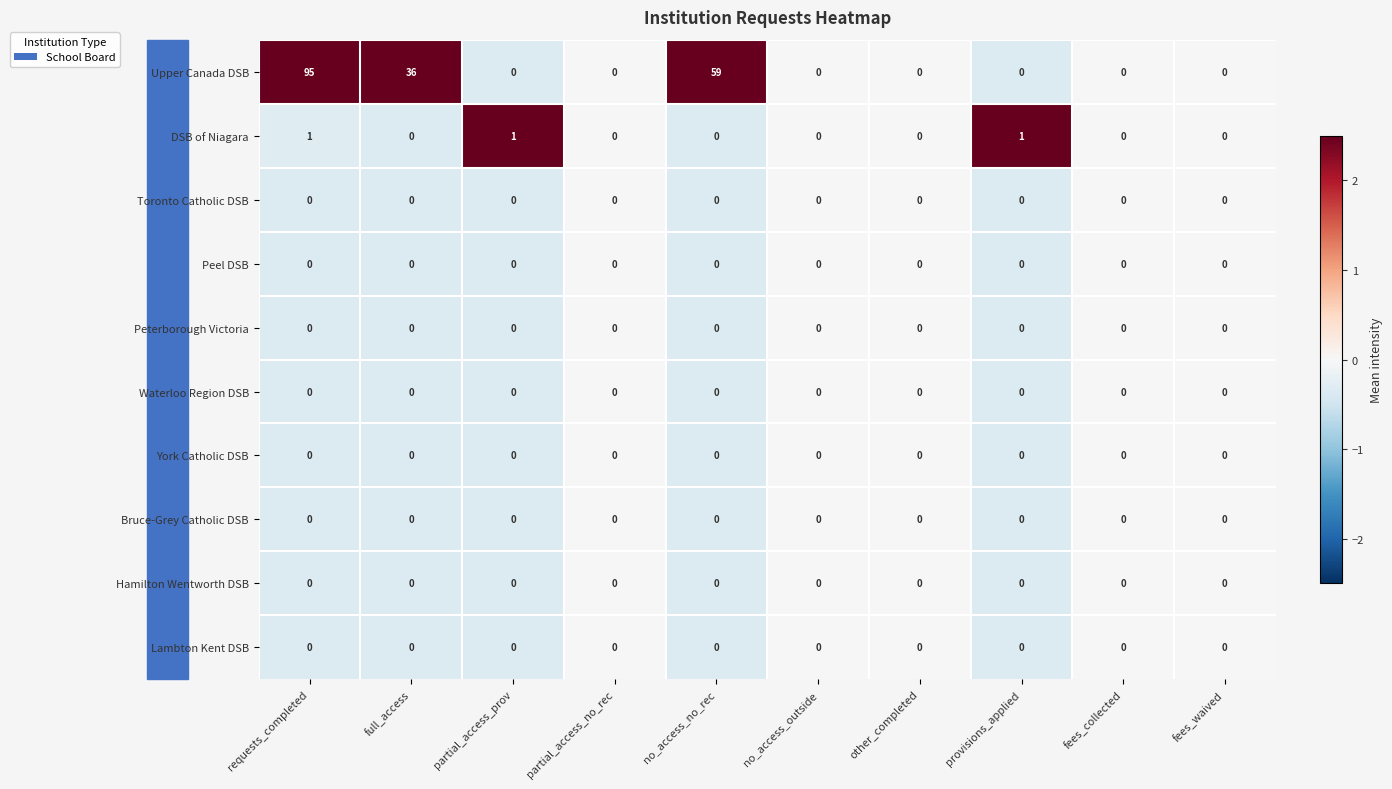

Which series has the widest spread of values?

Upper Canada DSB